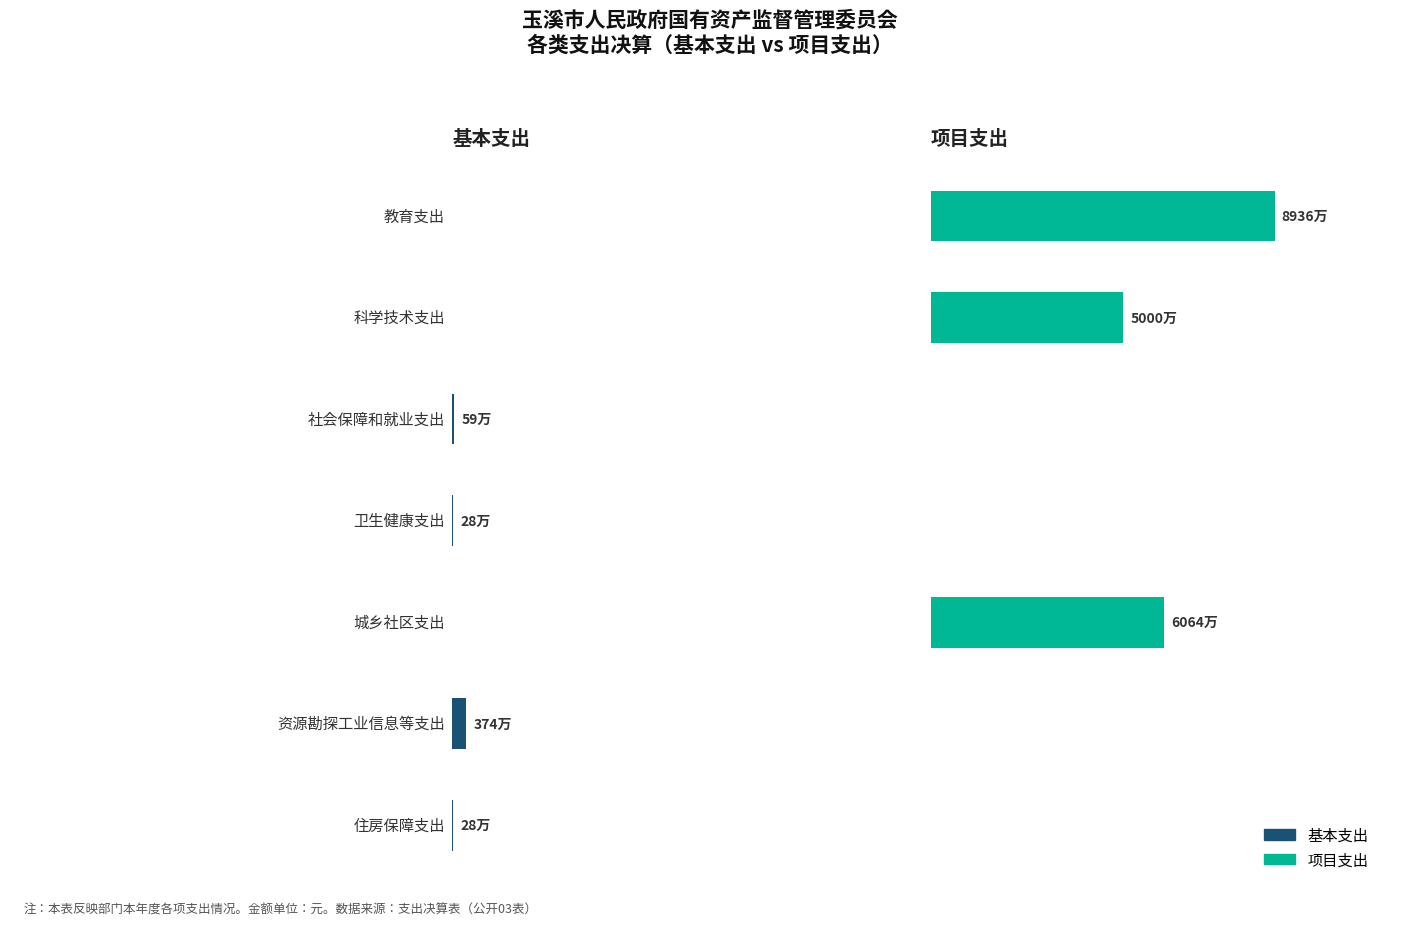

Reading right to left, what are all the values shown in this chart?

基本支出: 住房保障支出=277426.0	资源勘探工业信息等支出=3741236.2	城乡社区支出=0.0	卫生健康支出=276325.7	社会保障和就业支出=587589.8	科学技术支出=0.0	教育支出=0.0
项目支出: 住房保障支出=0.0	资源勘探工业信息等支出=0.0	城乡社区支出=60640000.0	卫生健康支出=0.0	社会保障和就业支出=0.0	科学技术支出=50000000.0	教育支出=89360000.0